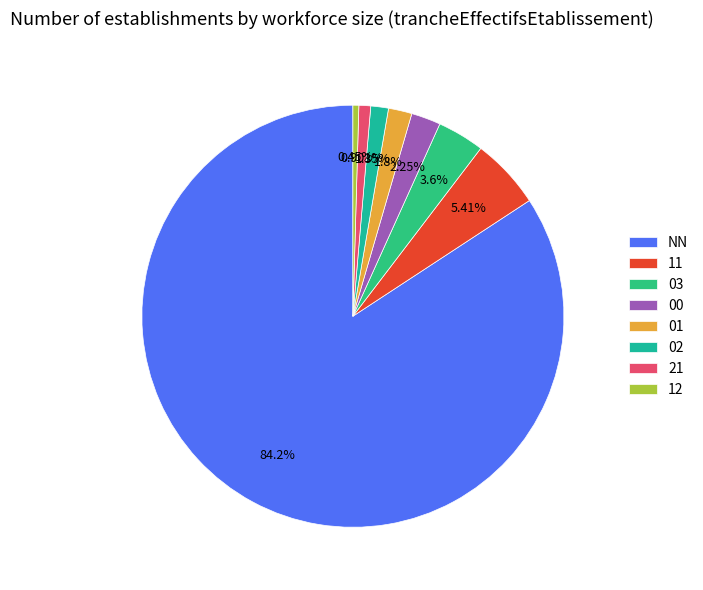

What is the change in value from NN to 02?

-184